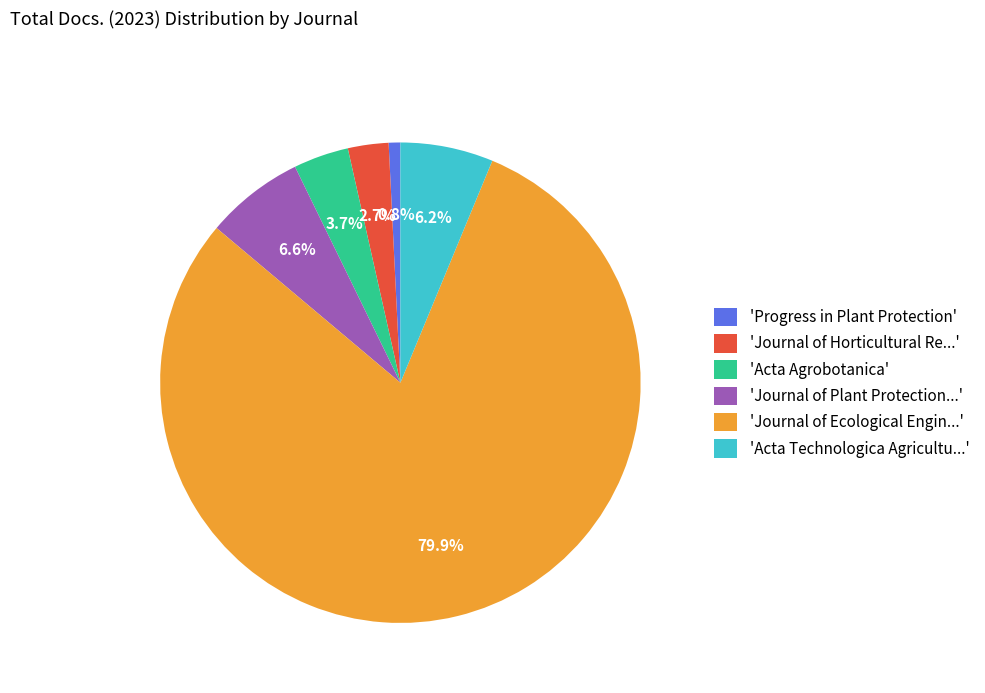

How much of the chart is everything except 'Progress in Plant Protection'?

99.2%